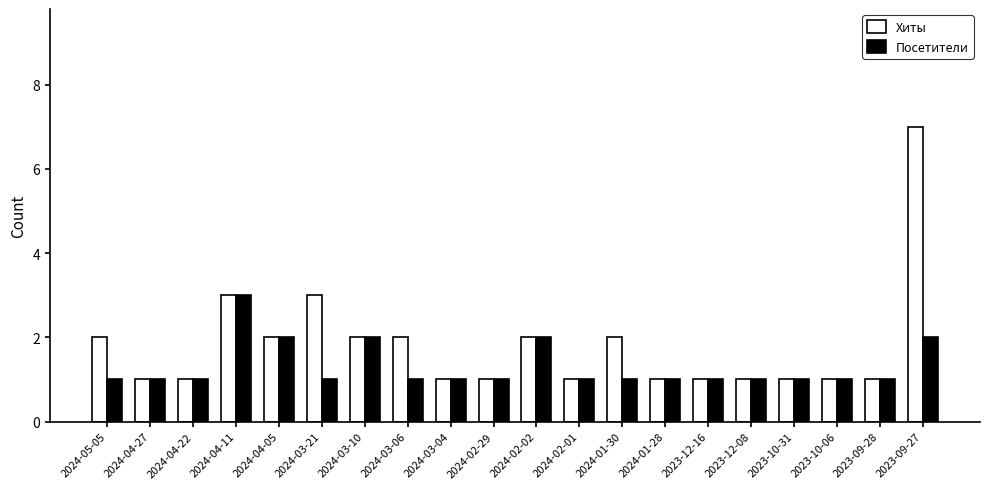

How many bars are there in total?

40